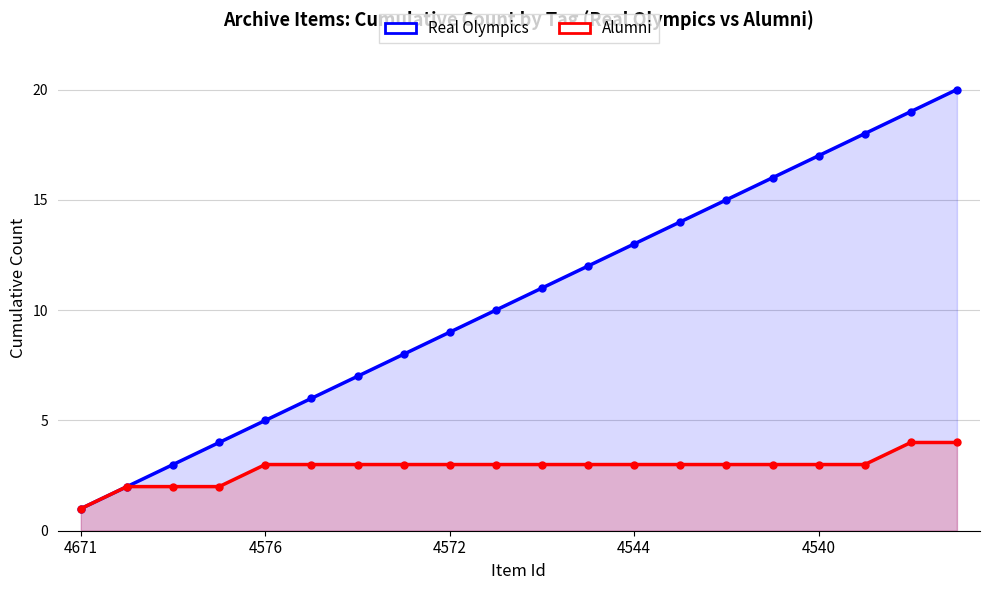

How many lines are shown in the chart?

2